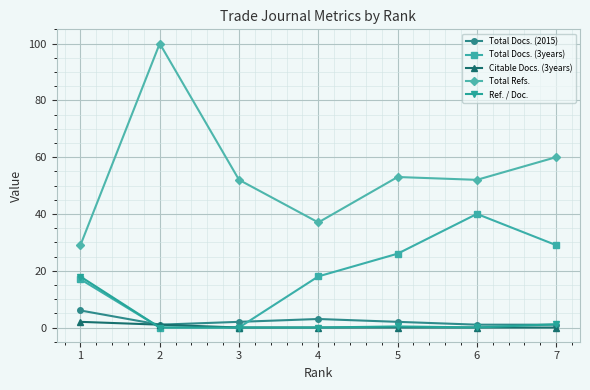

What is the difference between the Total Docs. (2015) values at 5 and 2?

1.0